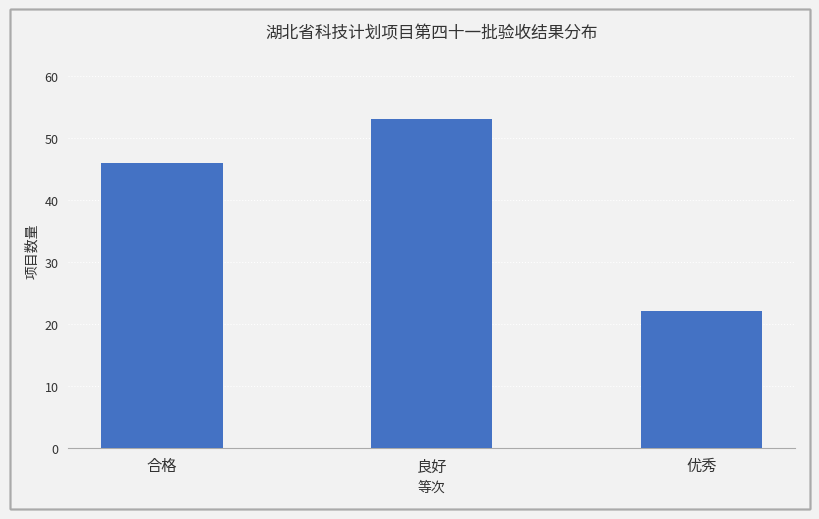

Reading right to left, transcribe all the data shown in this chart.

优秀=22	良好=53	合格=46